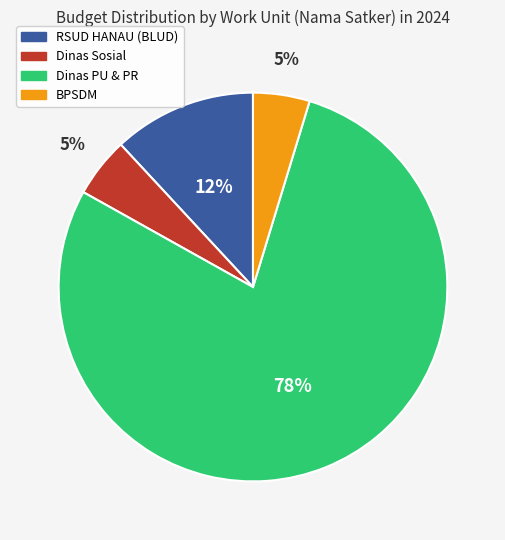

To the nearest percent, what is the average slice percentage?

25%